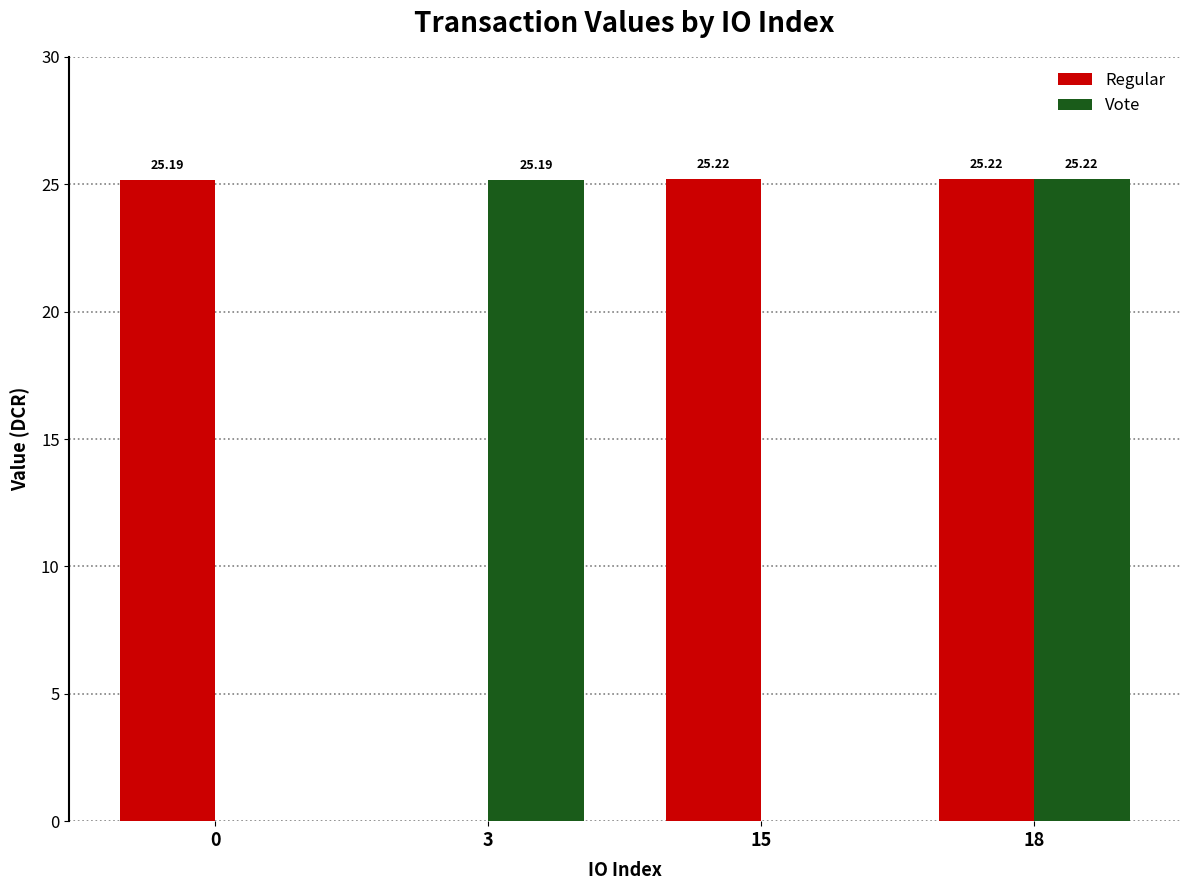

Is it true that Vote equals 43.7 at 3?

False